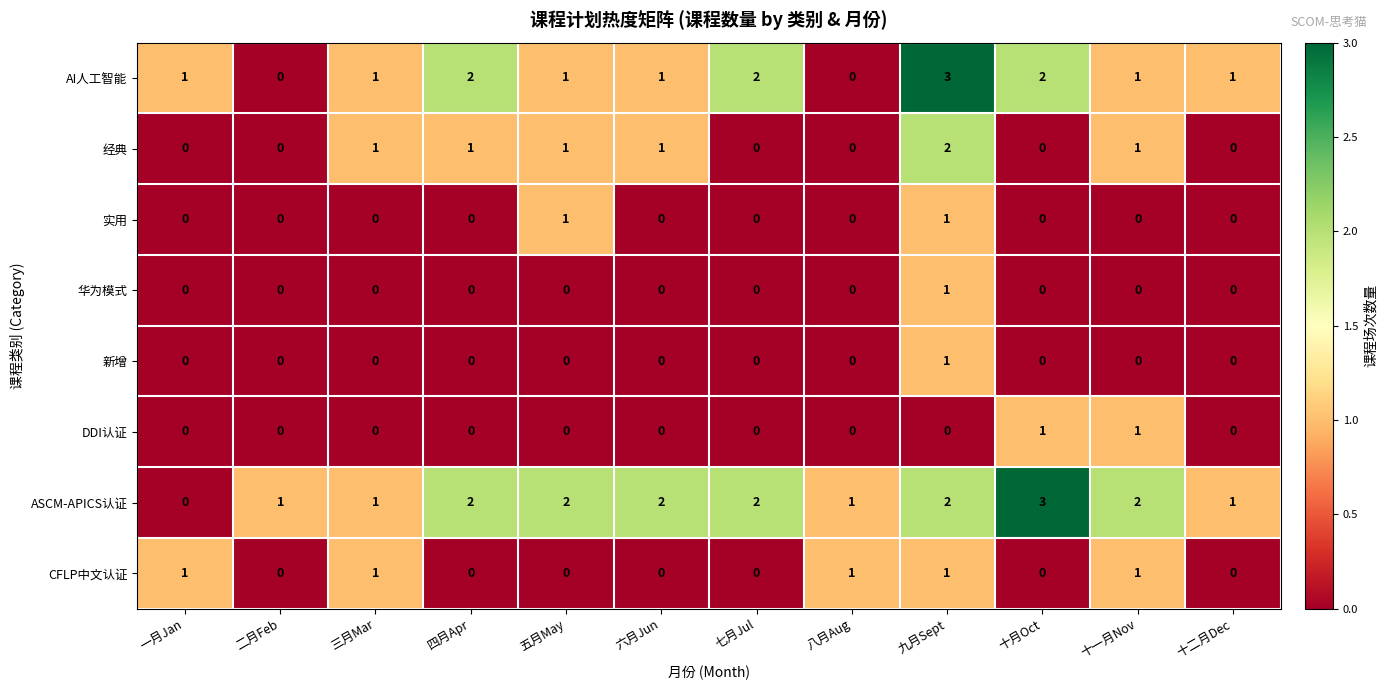

What is the total value across all series at 十一月Nov?

6